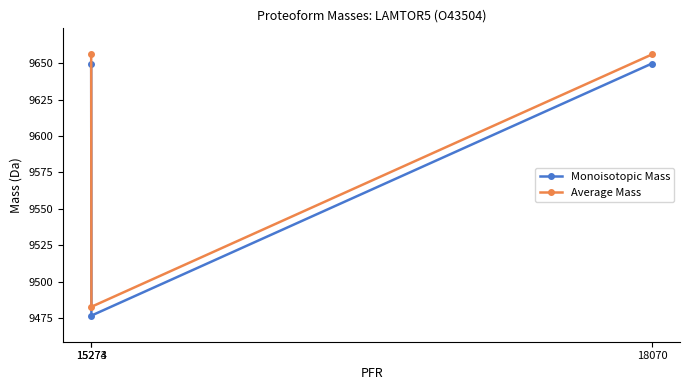

Which series has the largest range (max minus min)?

Average Mass